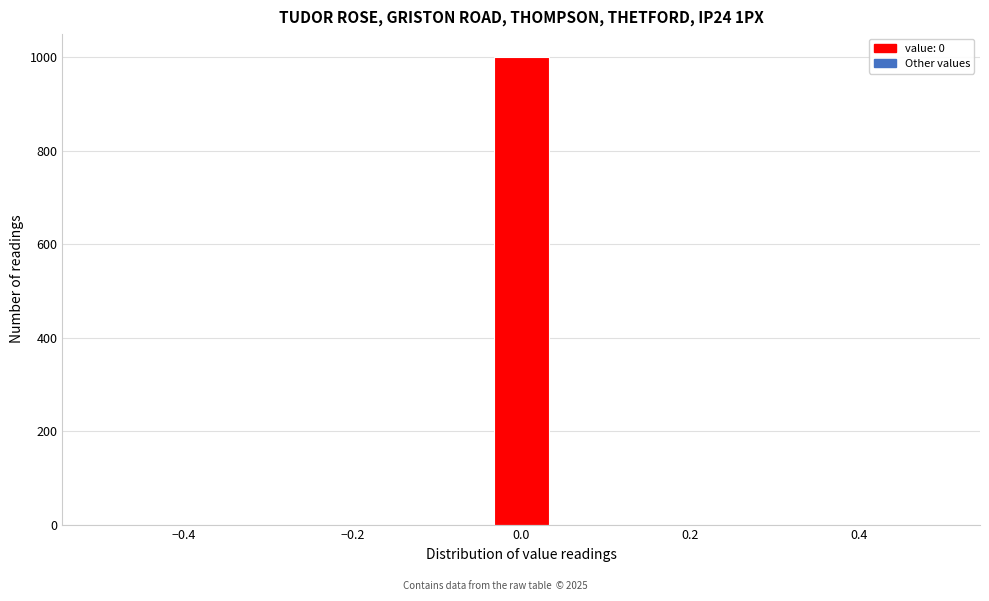

Around what value on the x-axis is the tallest bar? Give the approximate position of its centre, as read against the axis.

0.00